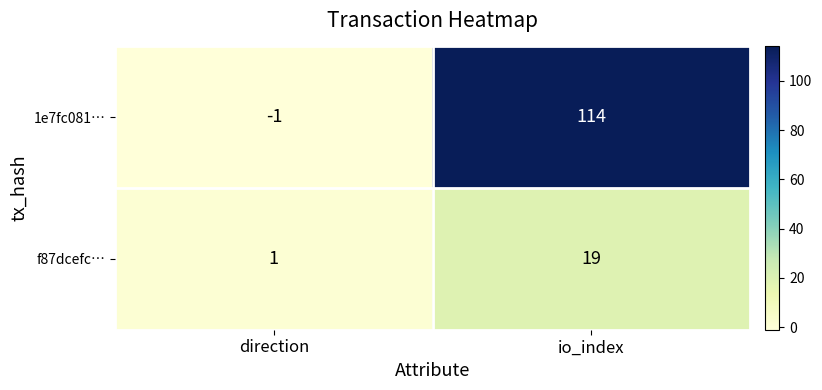

What is the total value across all series at io_index?

133